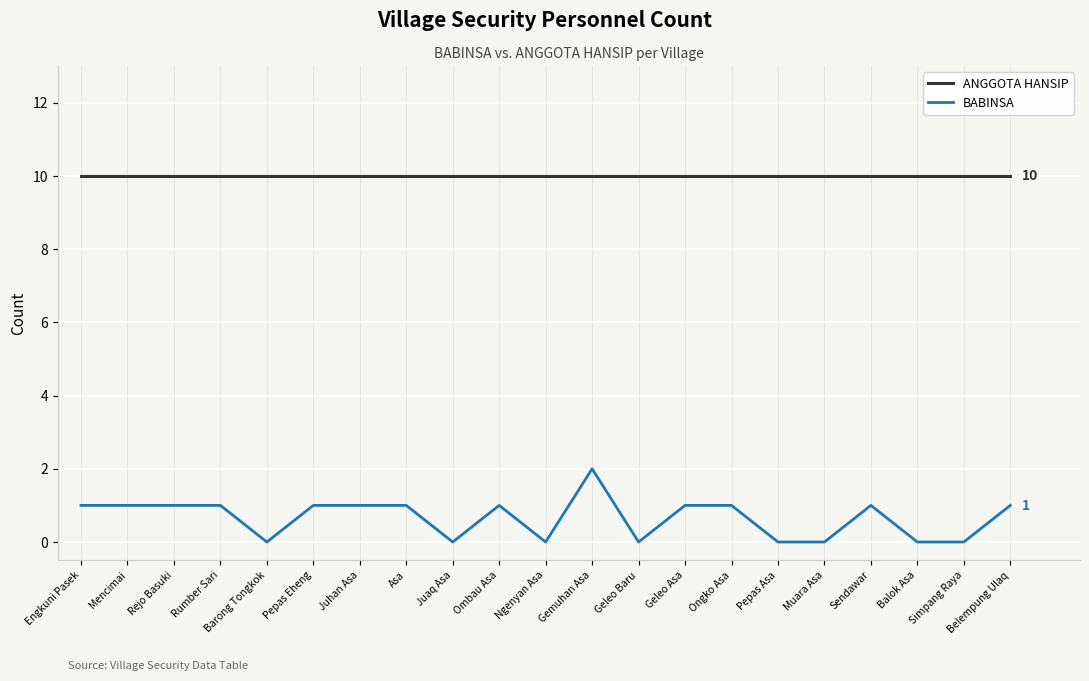

What is the maximum value shown in the chart?

10